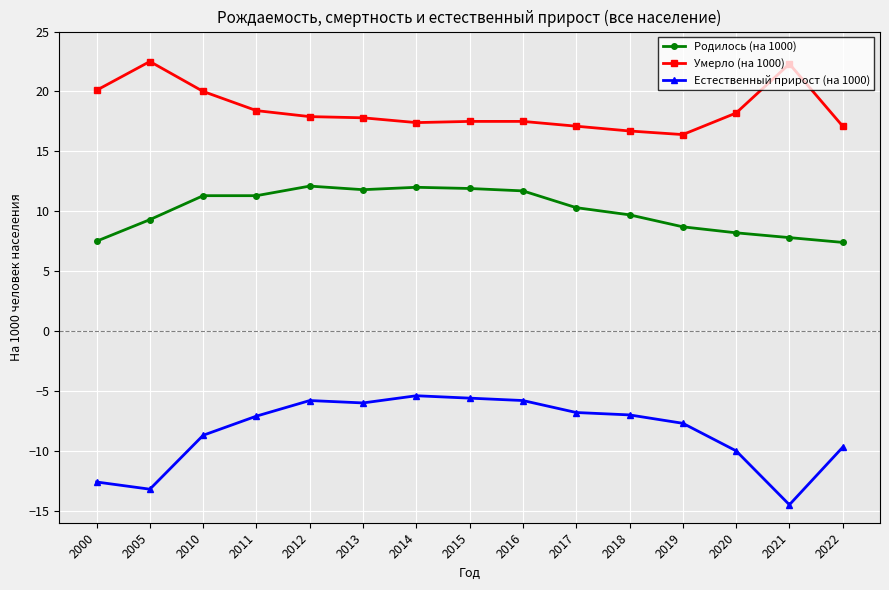

What is the value of the Родилось (на 1000) point at the 7th from the left?

12.0